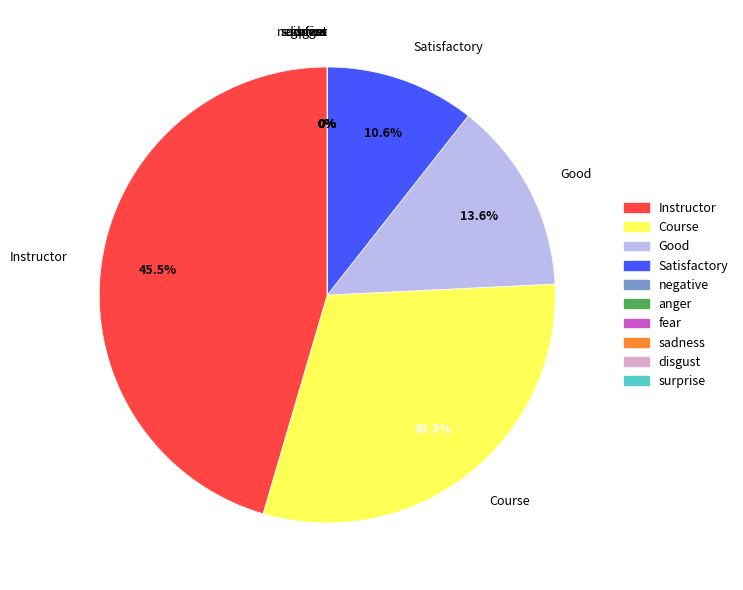

What percentage is NOT represented by Satisfactory?

89.4%